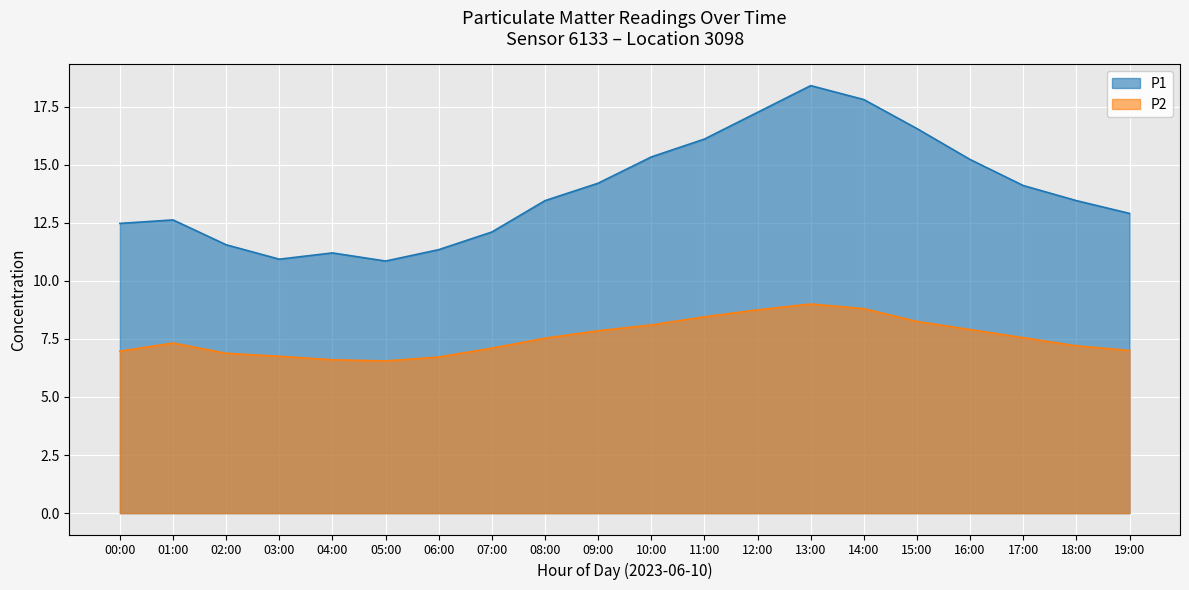

At which label is P1 closest to 14?

17:00